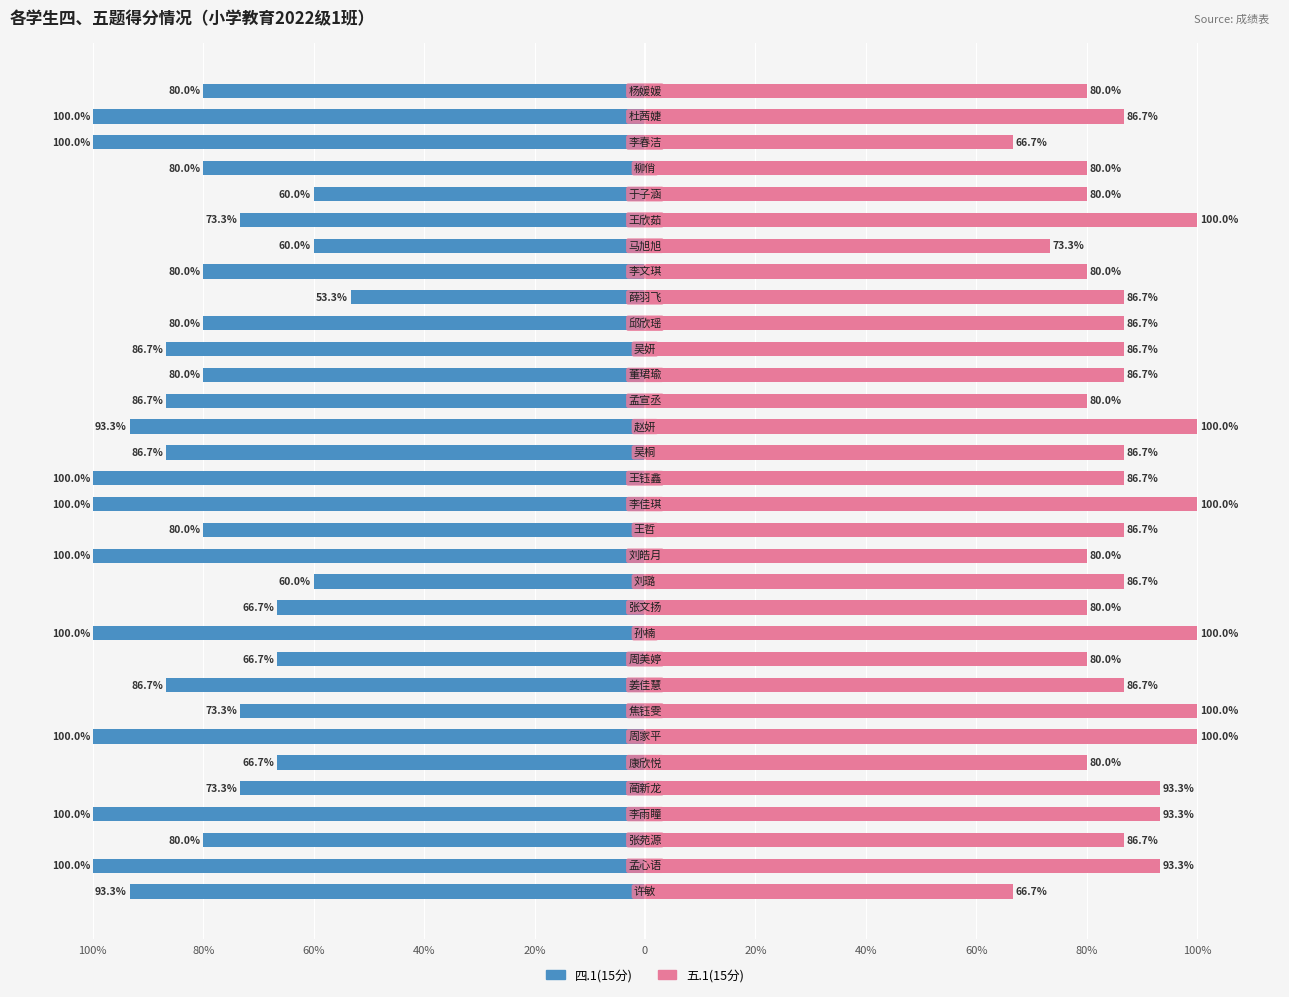

Which series has the largest range (max minus min)?

四.1(15分)